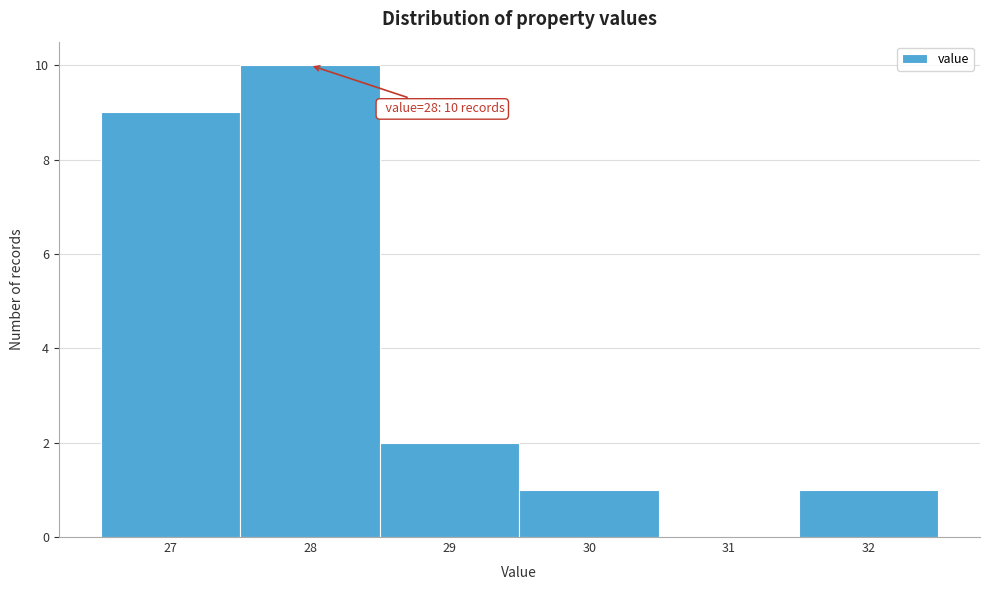

Which range on the x-axis has the tallest bar?

27.5 to 28.5